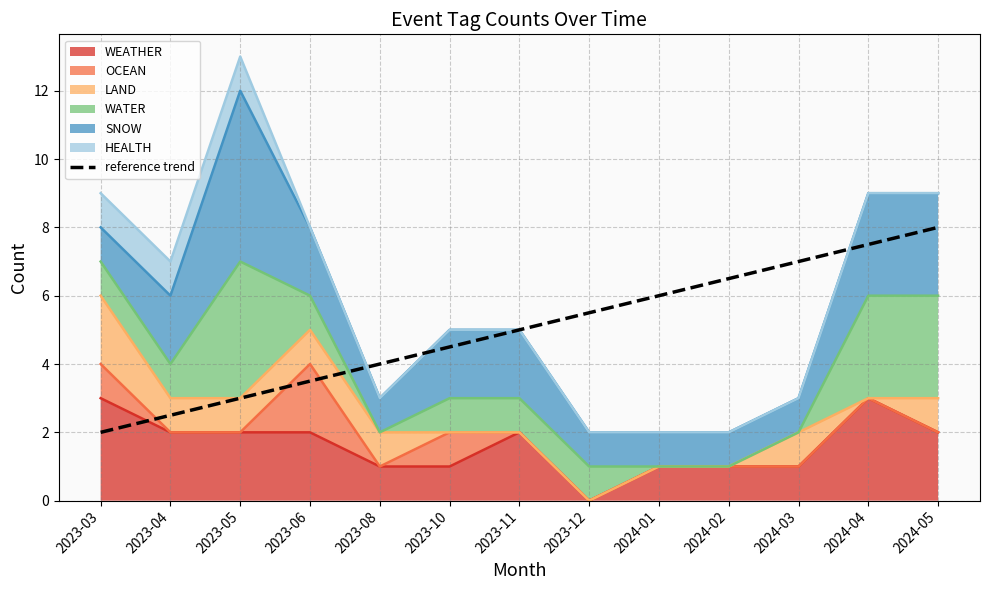

What is the value of the 2nd point from the left?

2.5